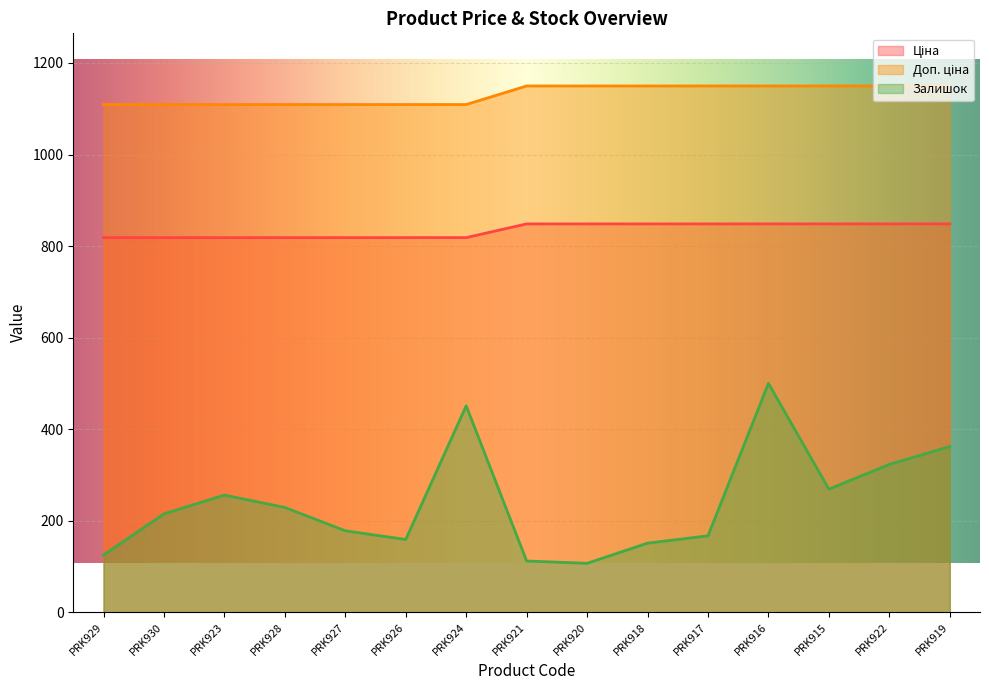

True or false: Доп. ціна has more than 1 interior local peaks.

False